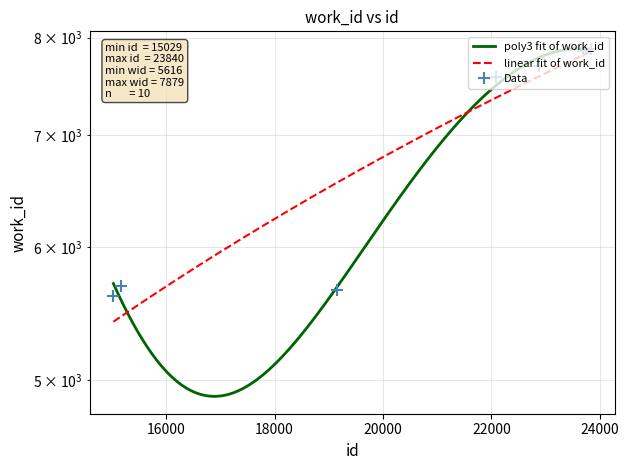

Rank the categories by value from highest to lowest.

23834, 23835, 23839, 23840, 23693, 22878, 22076, 15166, 19154, 15029